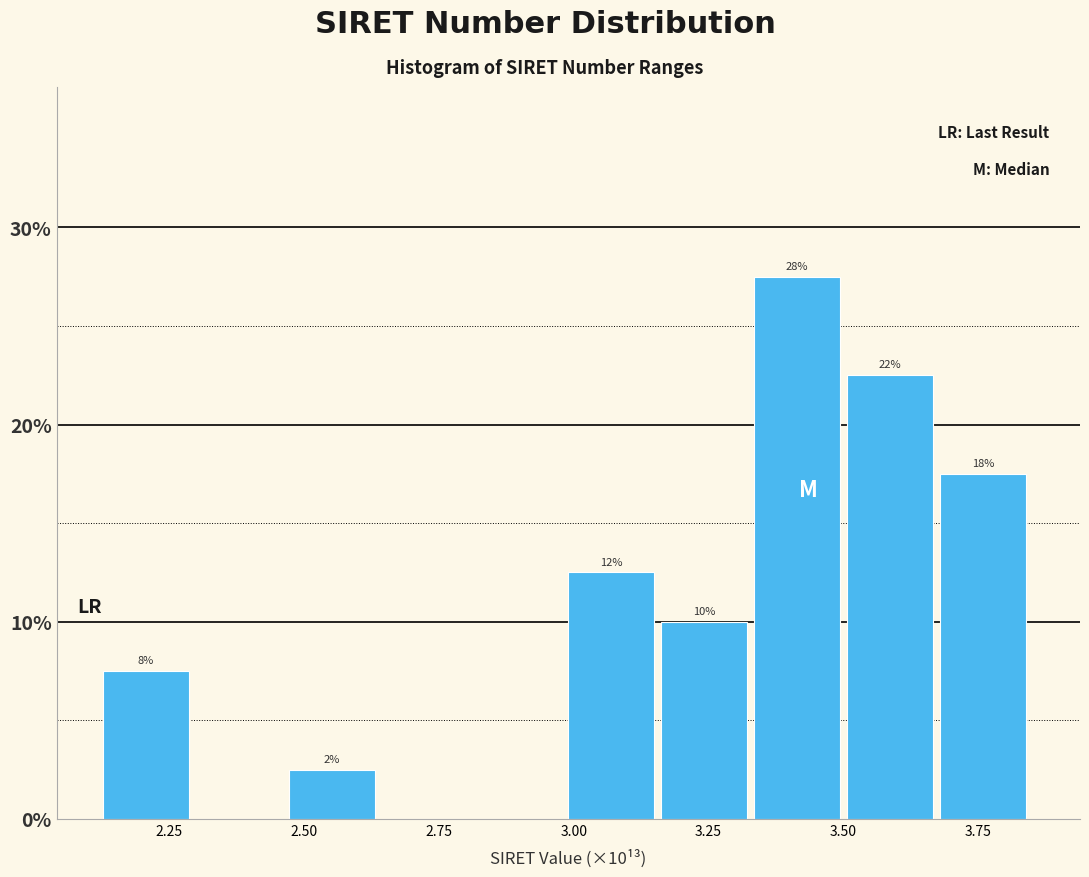

Read against the x-axis, roughly where is the centre of the tallest bar?

3.40